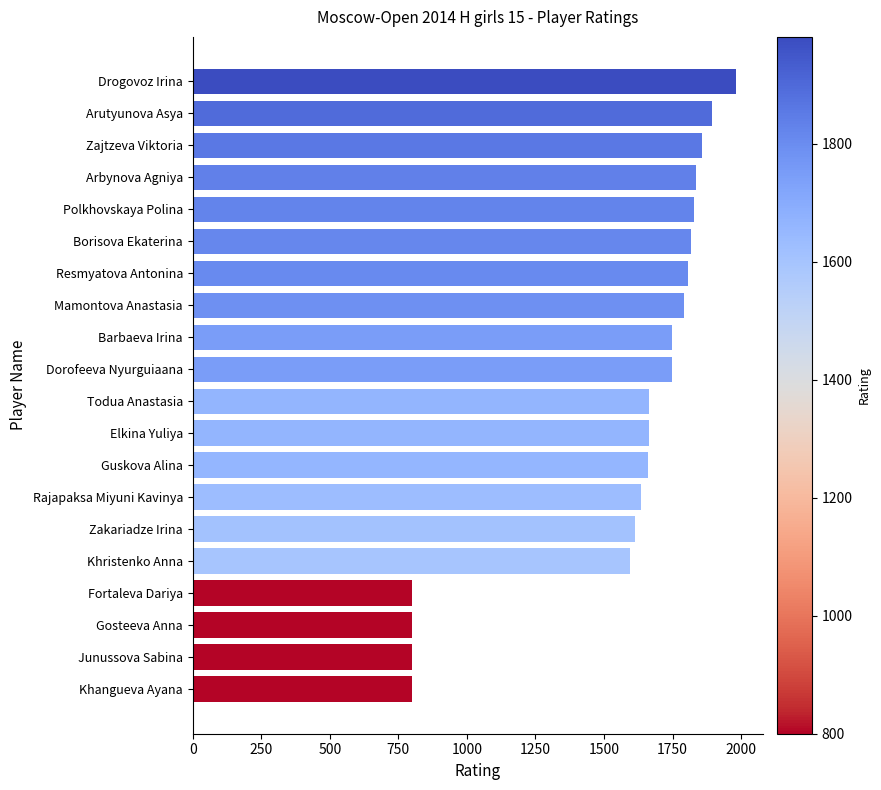

The value at Rajapaksa Miyuni Kavinya is 2714. True or false?

False